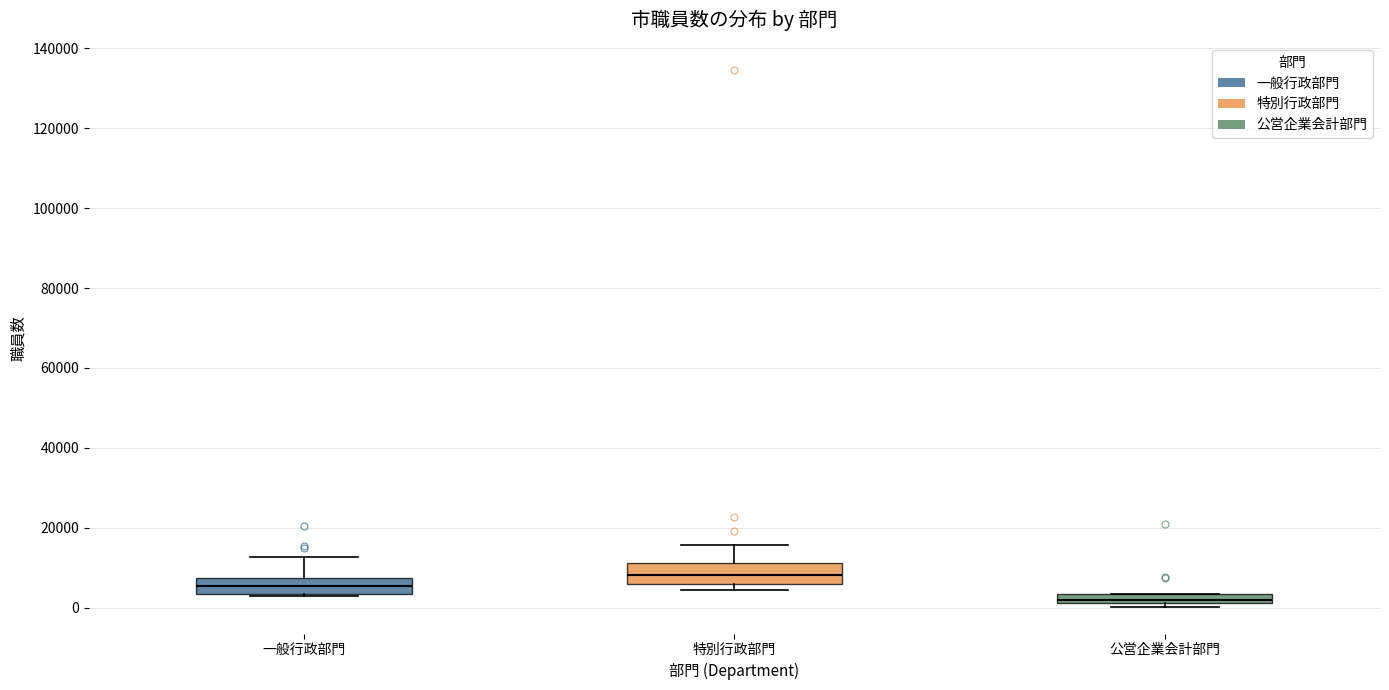

Where is the lower edge of the box for 特別行政部門 on the y-axis? The values are not printed on the chart, so give them approximately, as read against the axis.

6000